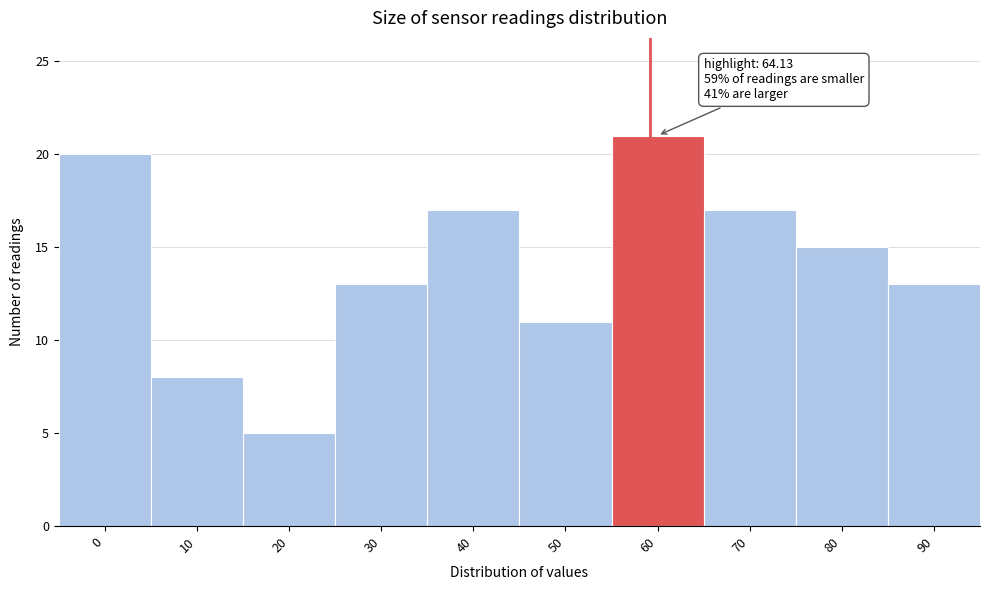

Reading left to right, extract all data points from this chart.

0=20	10=8	20=5	30=13	40=17	50=11	60=21	70=17	80=15	90=13